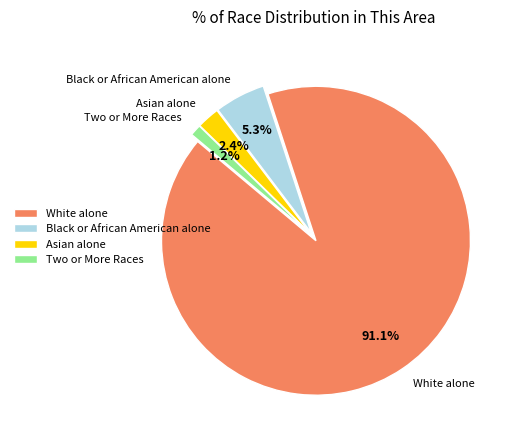

To the nearest percent, what is the difference between the largest and smallest slice percentages?

90%